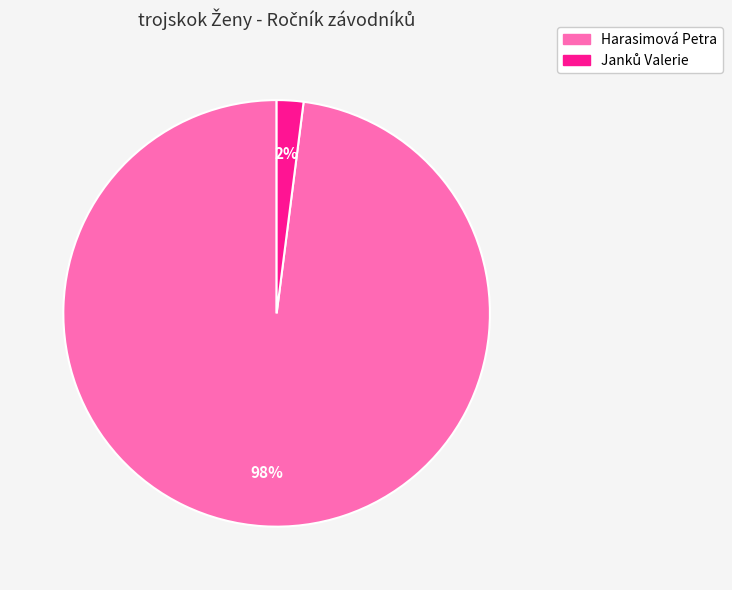

The Harasimová Petra slice represents 98% of the pie. True or false?

True